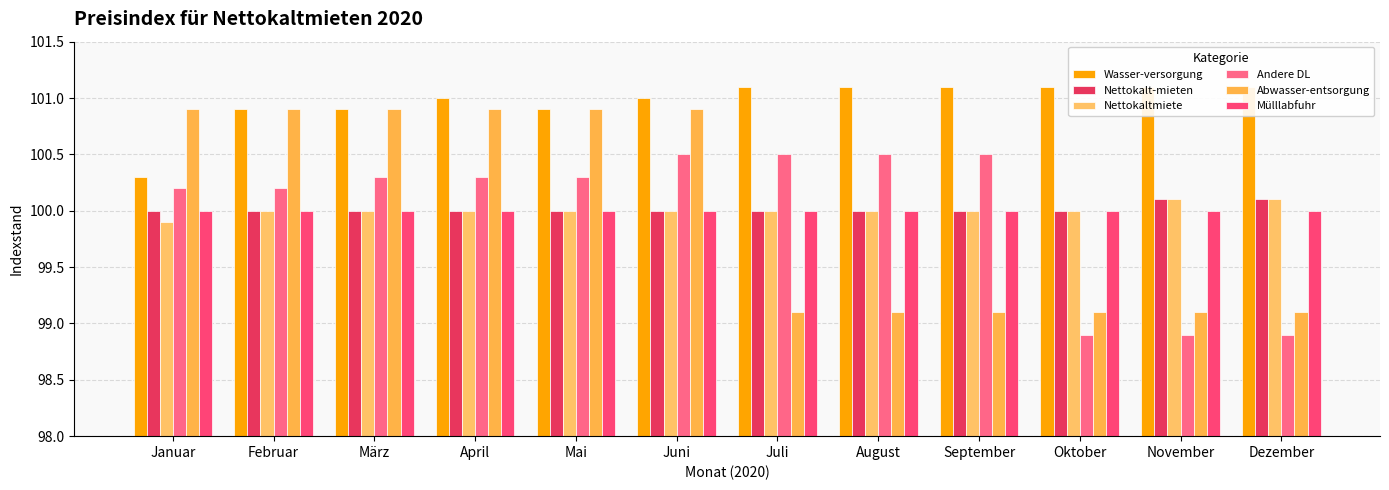

What is the total value across all series at Oktober?

599.1